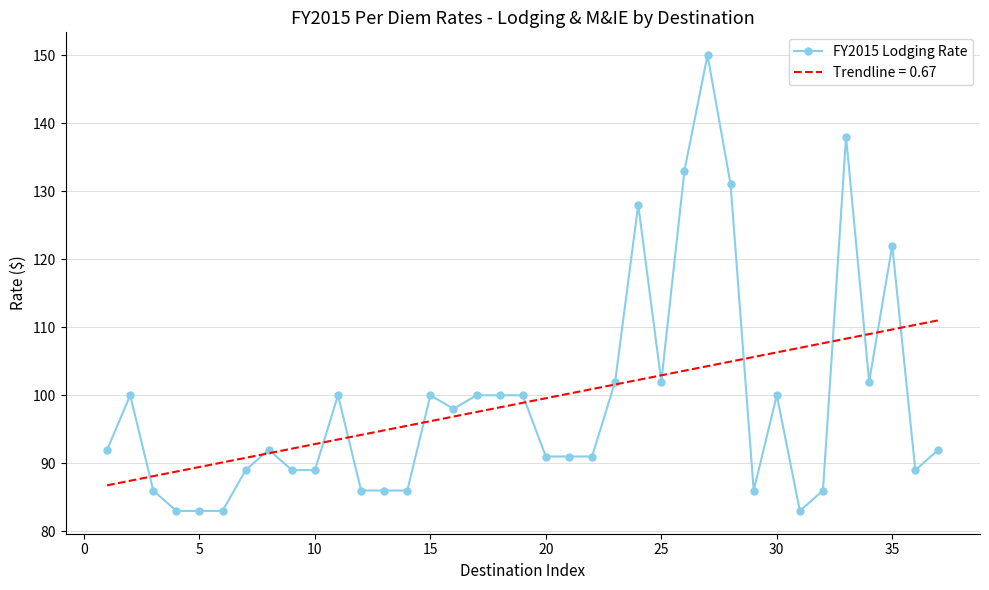

Which series has the largest range (max minus min)?

FY2015 Lodging Rate